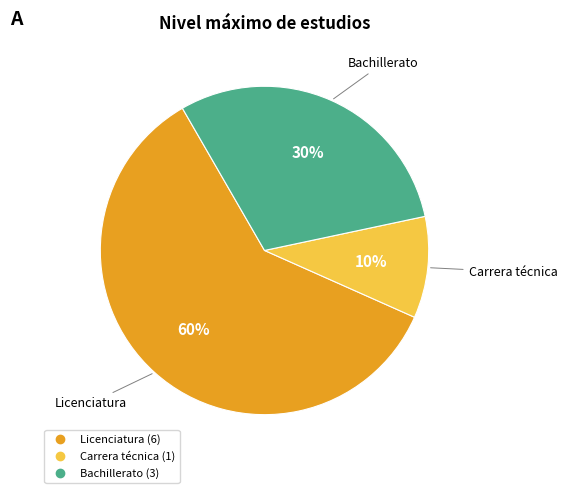

Is there a majority slice in this chart?

Yes